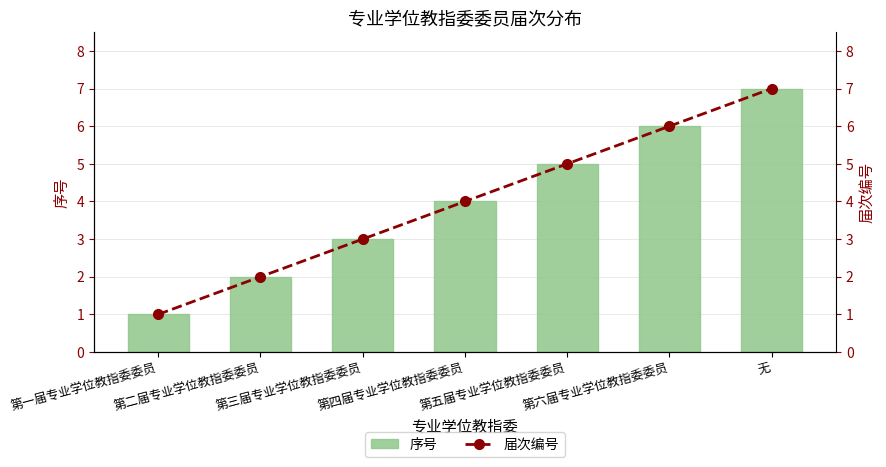

At which category does the chart reach its minimum across all series?

第一届专业学位教指委委员